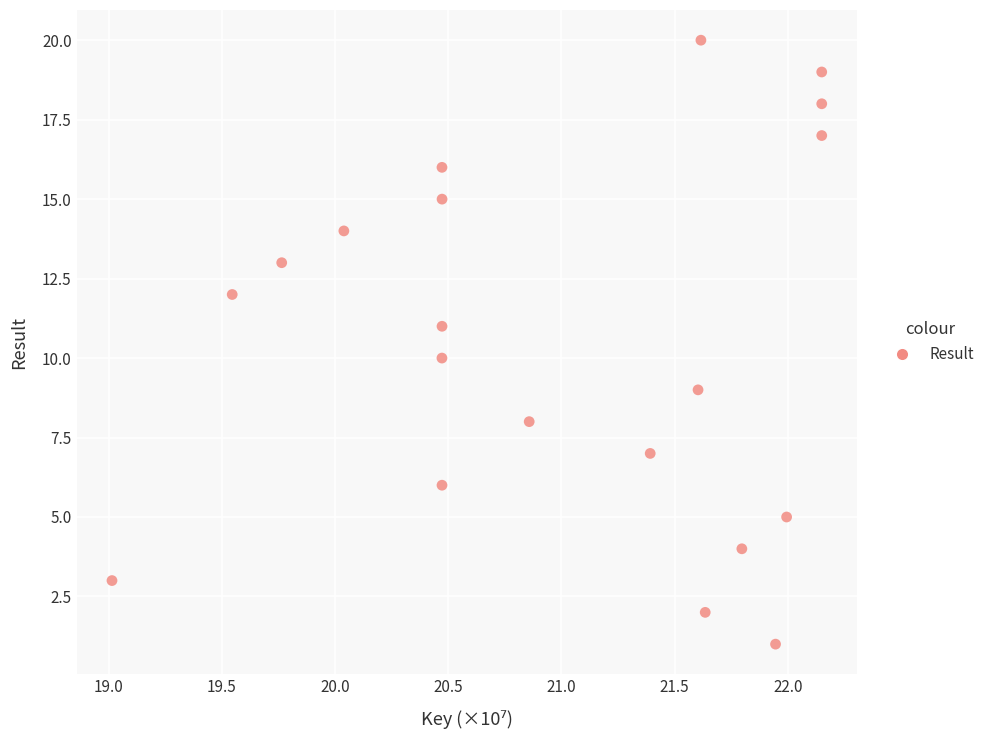

What is the range of Y values (max minus min)?

19